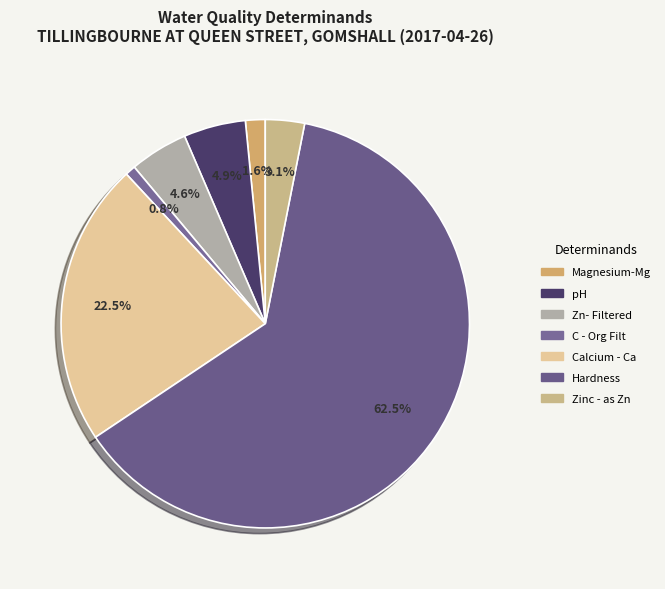

Between Magnesium-Mg and C - Org Filt, which is larger?

Magnesium-Mg